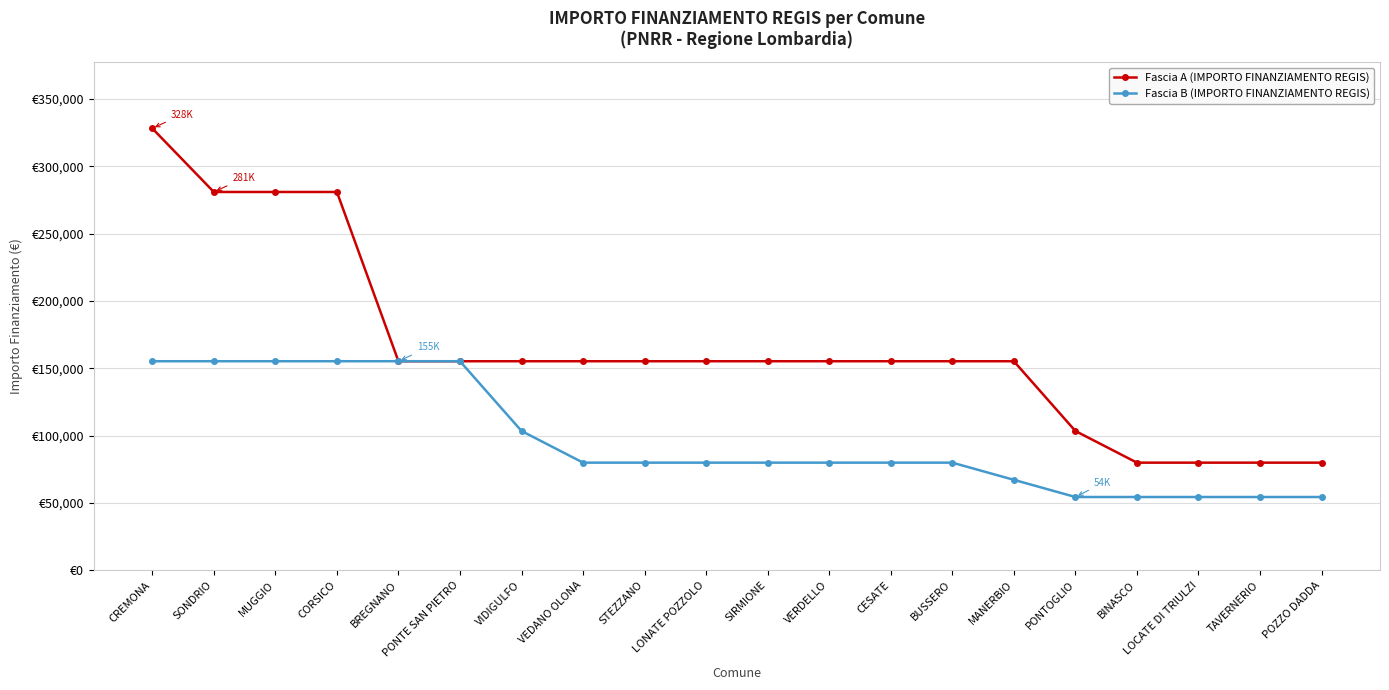

What is the label of the 2nd point from the left?

SONDRIO